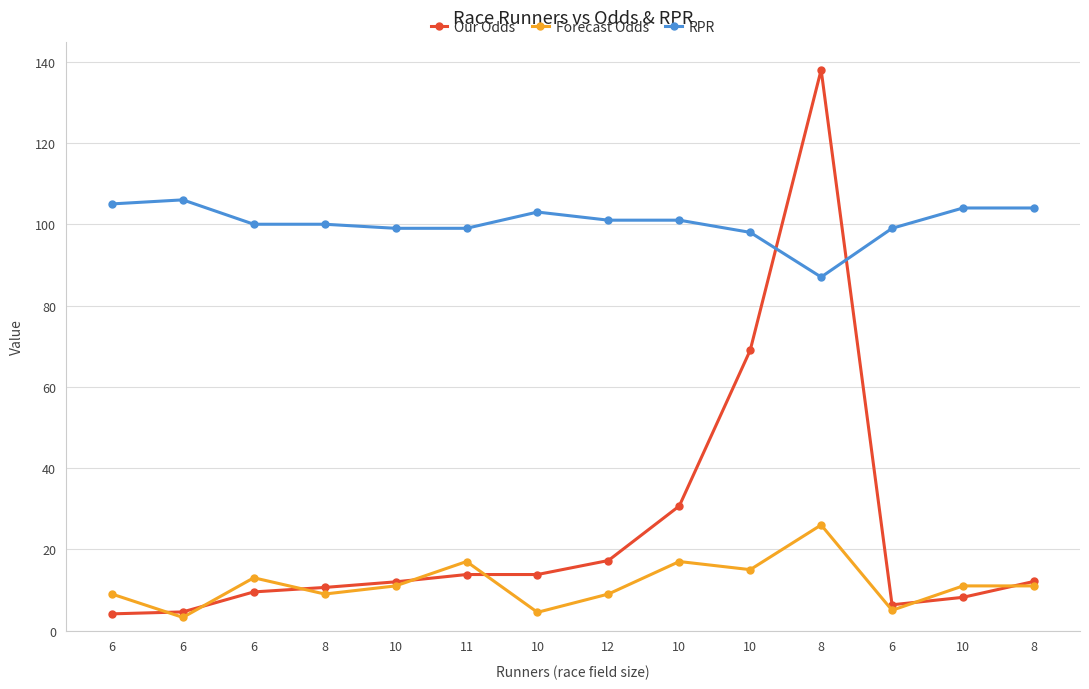

Does the chart have visible grid lines?

Yes